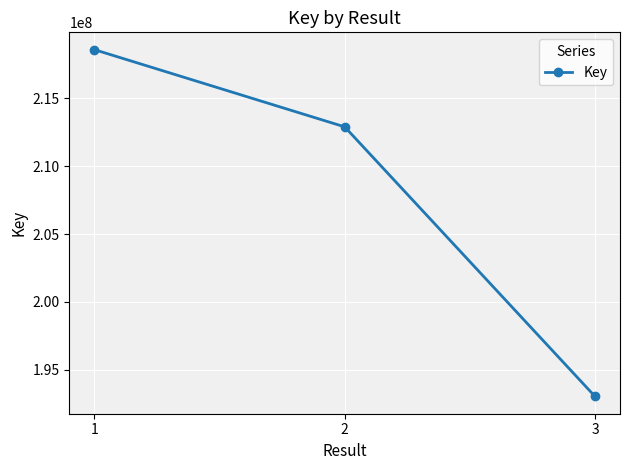

What is the sum of the values at 1 and 2?

431457748